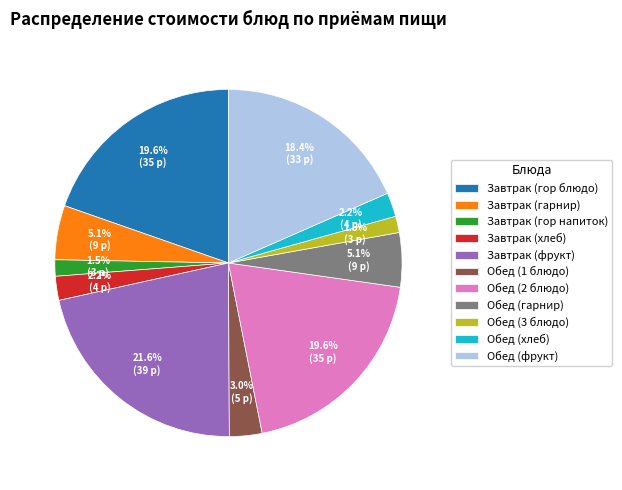

How many segments does this pie chart have?

11